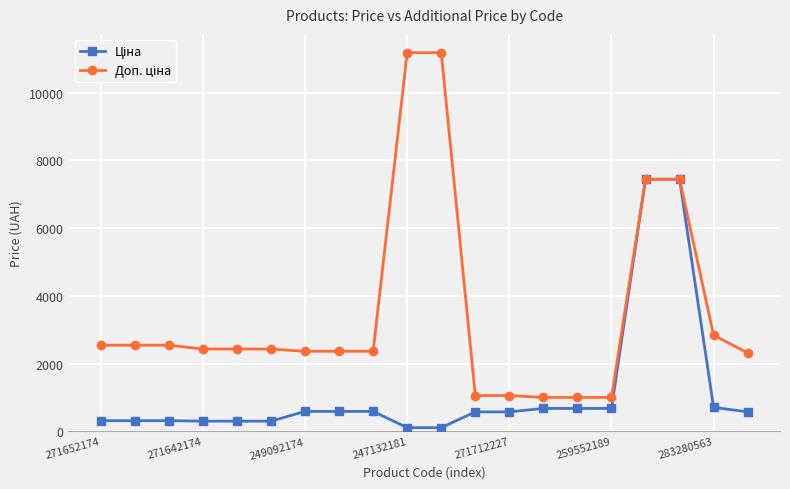

What is the maximum value shown in the chart?

11182.0